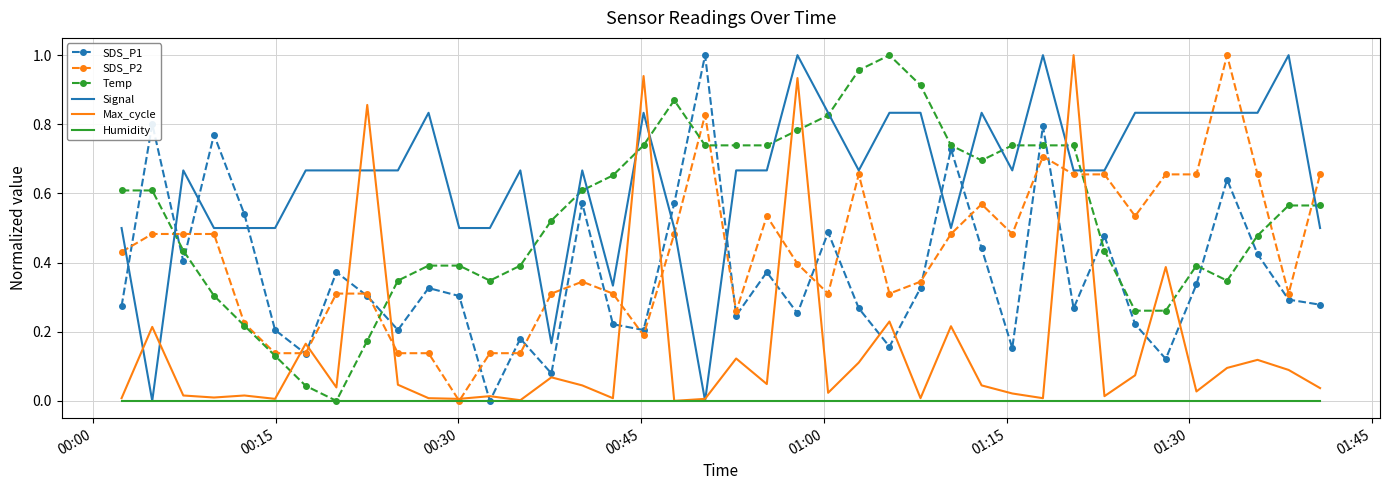

In Max_cycle, how many points are higher than both neighbors (excluding endpoints)?

14